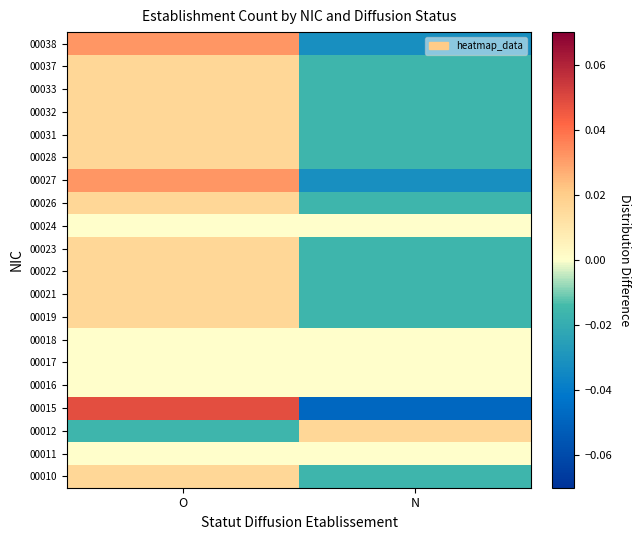

Count the number of data series in this chart.

20